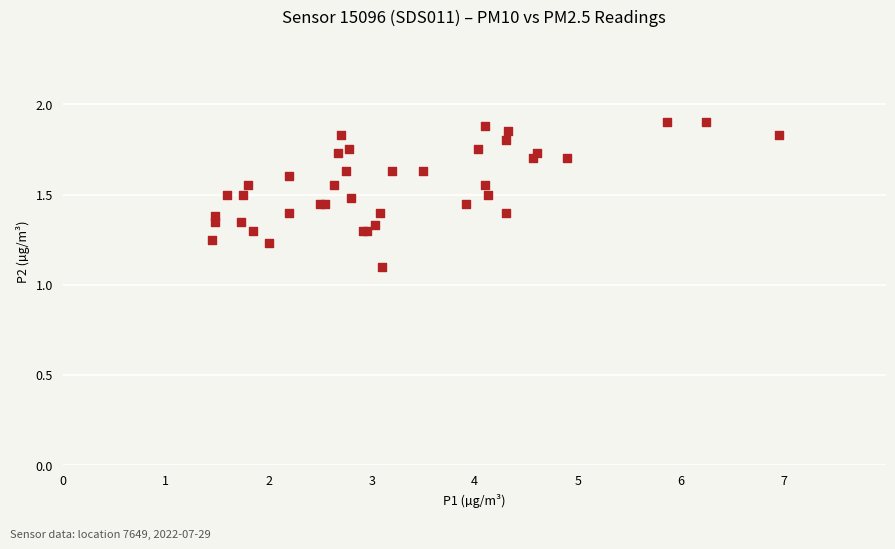

What Y value in the scatter plot is closest to 1?

1.1